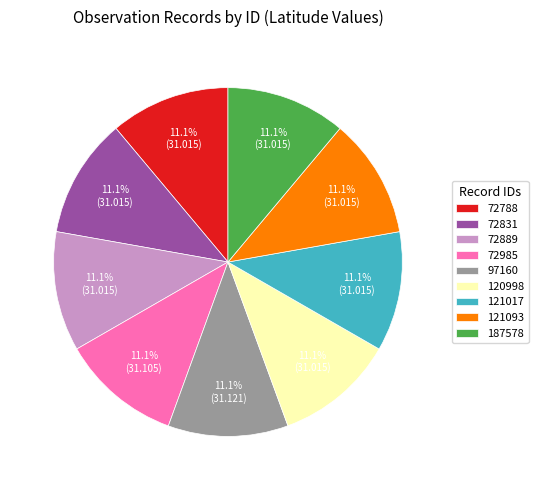

Is 121017 the majority of the pie?

No